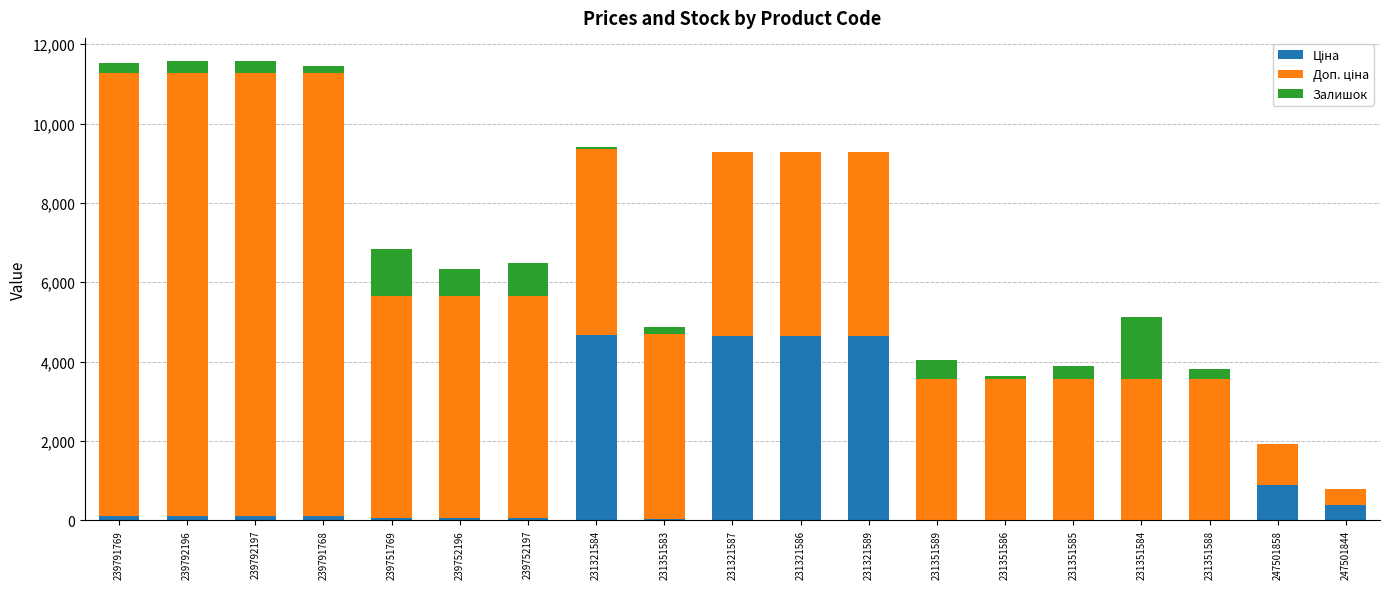

At which label does Ціна first exceed 111?

239791769